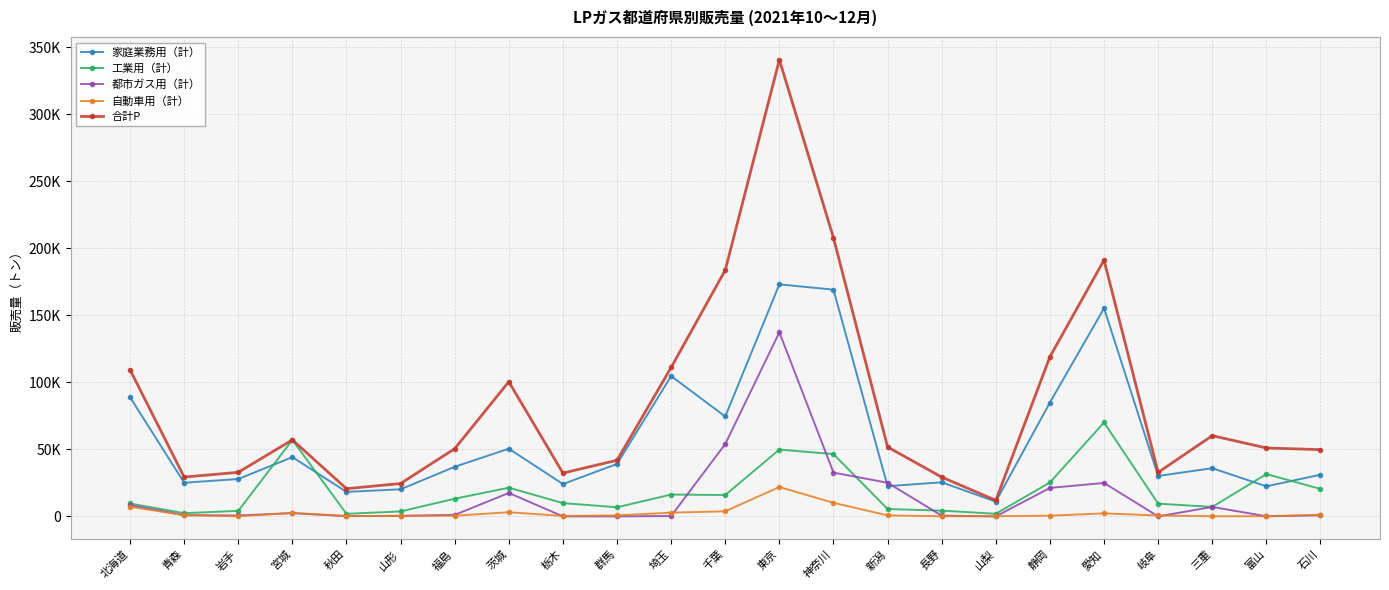

At which label does 家庭業務用（計） reach its peak?

東京